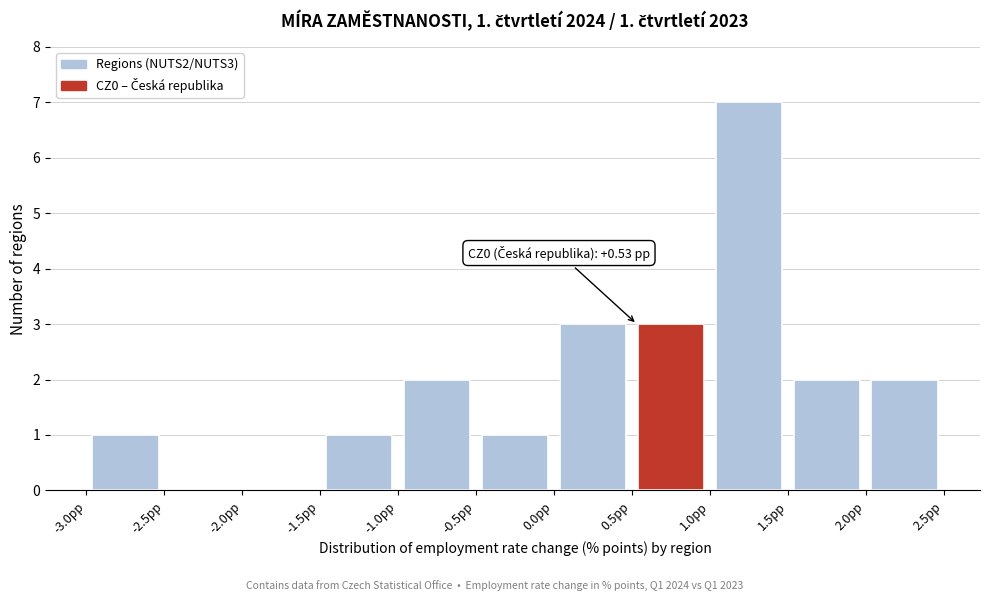

Over which range of the x-axis is the bar tallest?

1.0 to 1.5